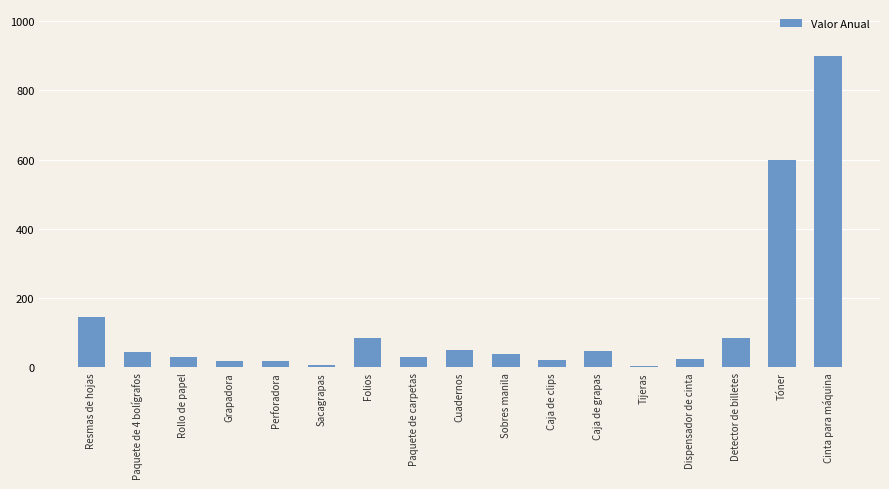

Which label corresponds to the largest value in the chart?

Cinta para máquina